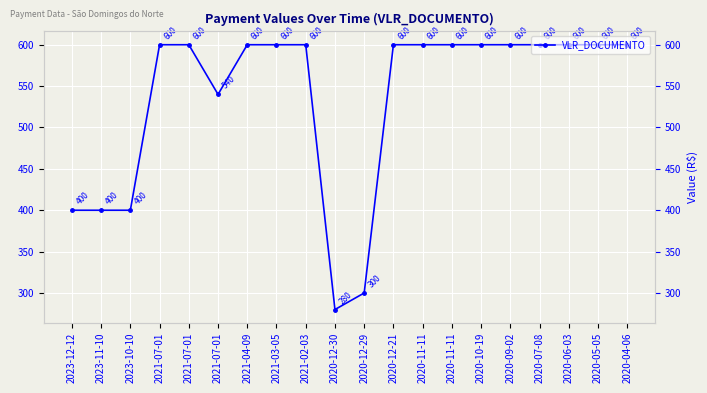

What is the maximum value shown in the chart?

600